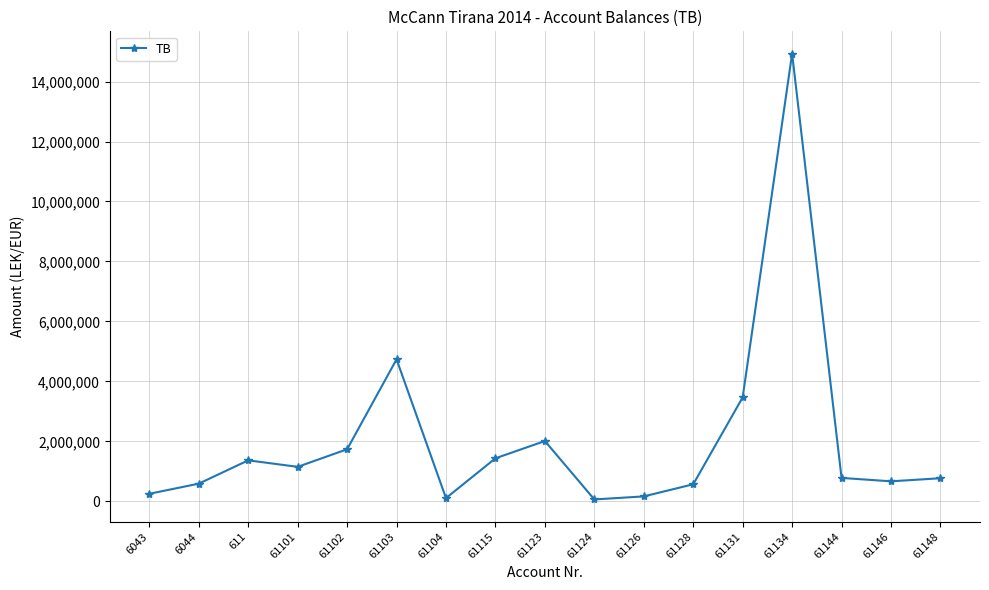

What is the average value?

2045780.1